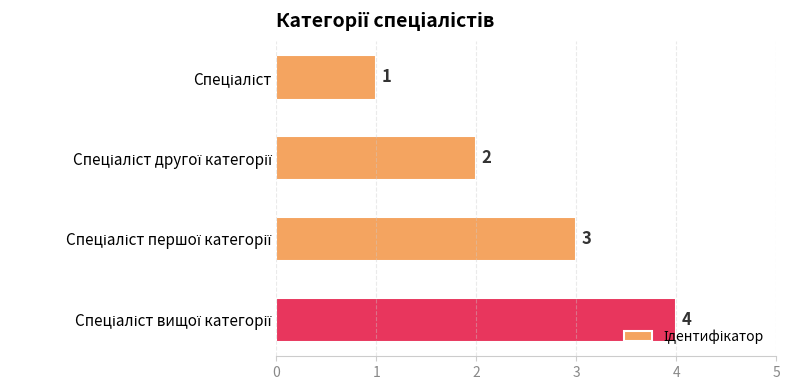

What is the sum of all values?

10